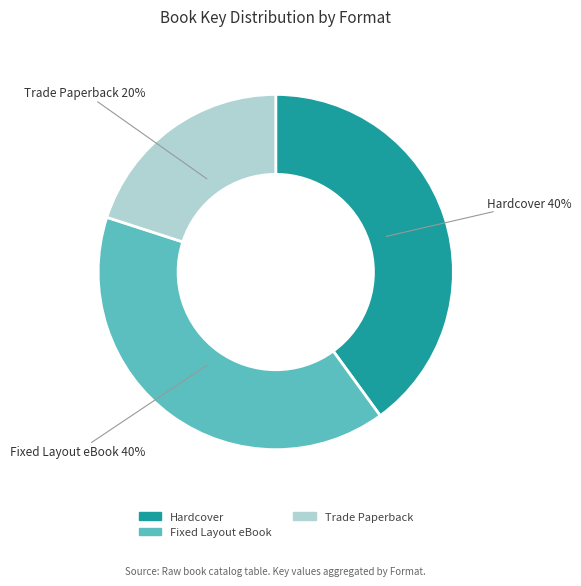

Is the sum of Hardcover and Fixed Layout eBook greater than half?

Yes